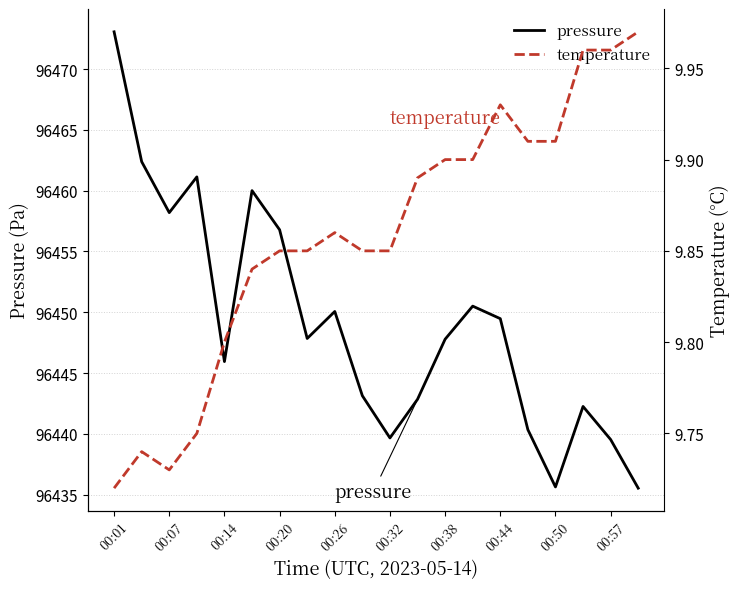

The value of pressure at 00:26 is 96450.1. True or false?

True